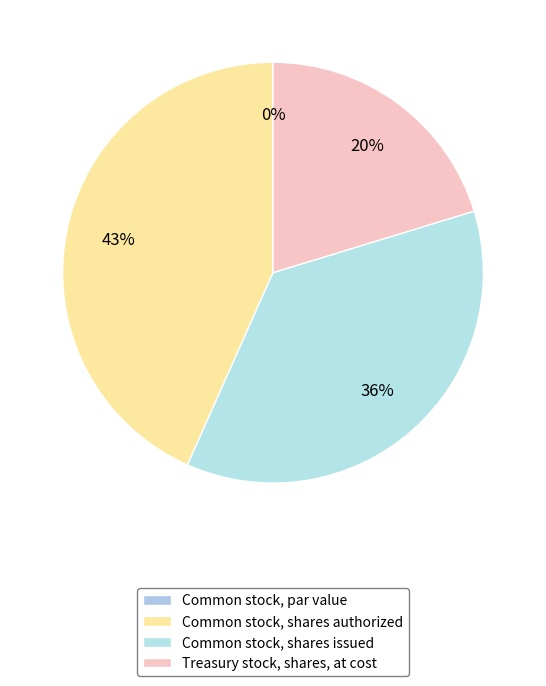

To the nearest percent, what is the difference between the Common stock, par value and Common stock, shares authorized slice percentages?

43%